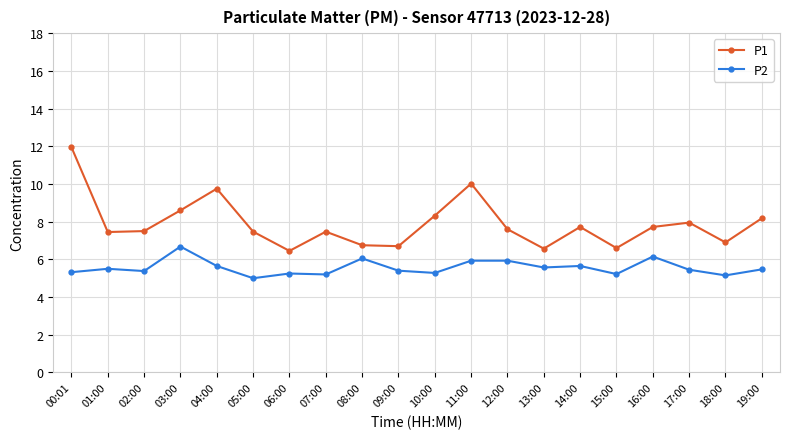

What position from the right is 19:00?

1